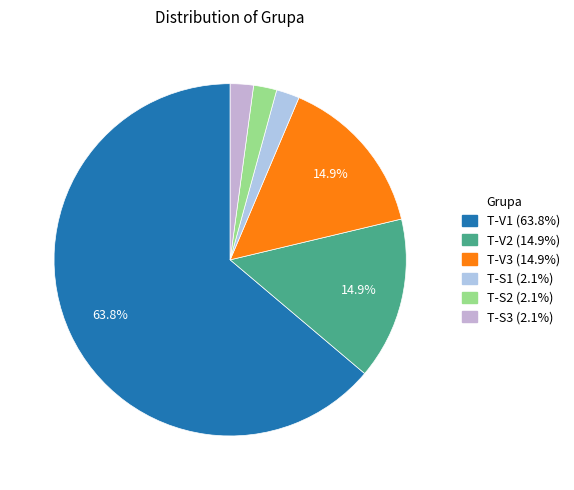

How many segments does this pie chart have?

6